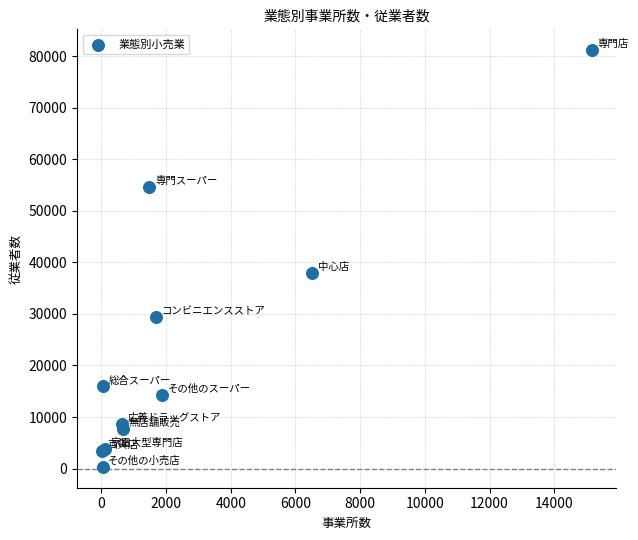

What Y value in the scatter plot is closest to 40758?

38002